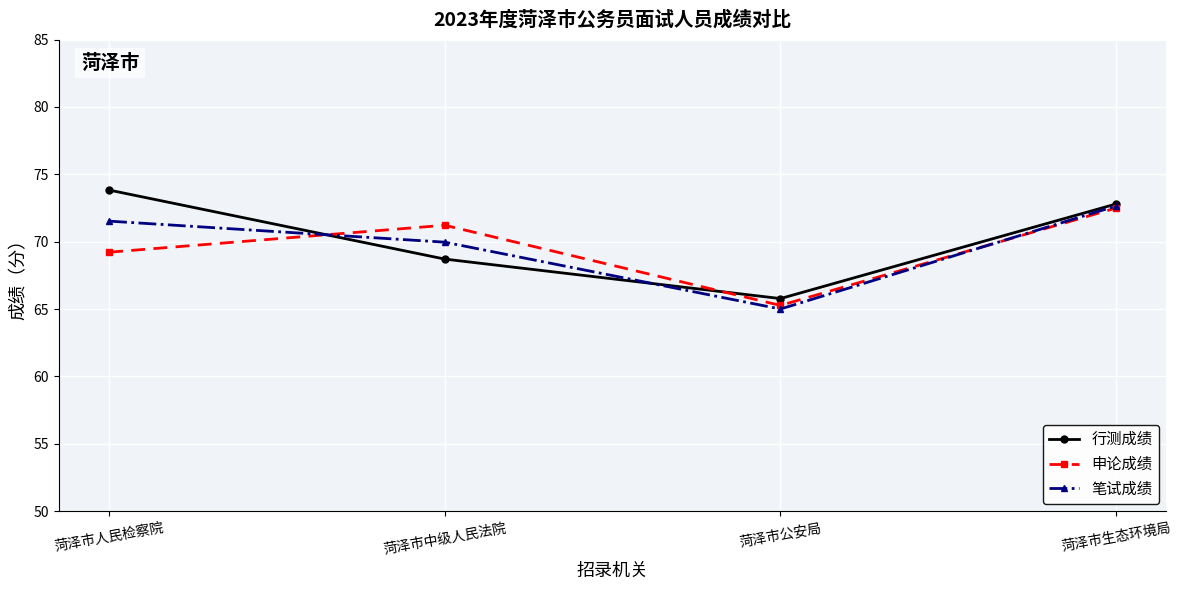

Reading left to right, extract all data points from this chart.

行测成绩: 73.8	68.7	65.8	72.8
申论成绩: 69.2	71.2	65.3	72.5
笔试成绩: 71.5	70.0	65.0	72.7